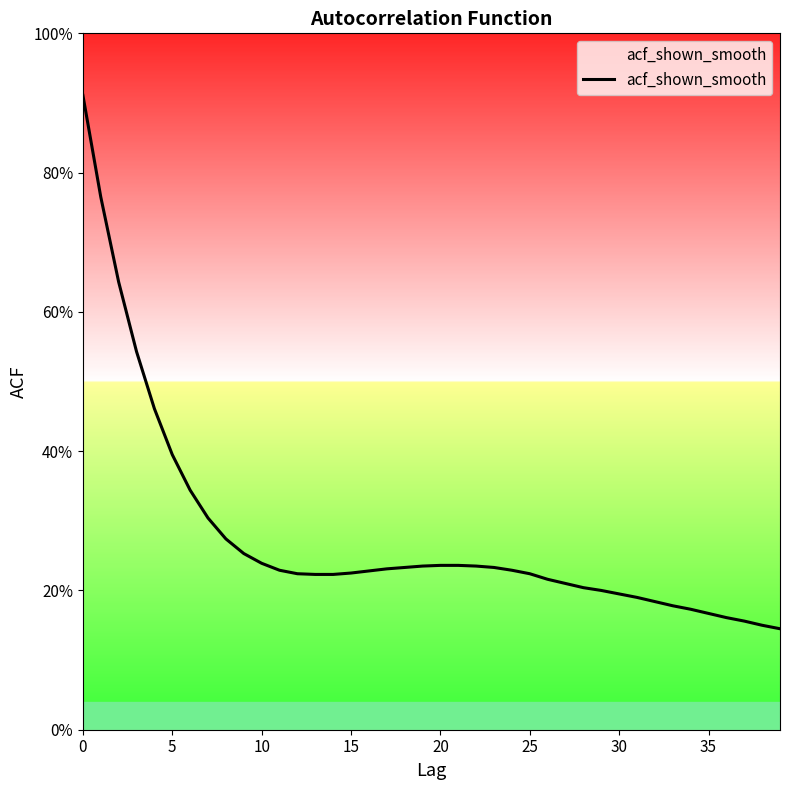

What is the difference between the maximum and minimum values?

0.8